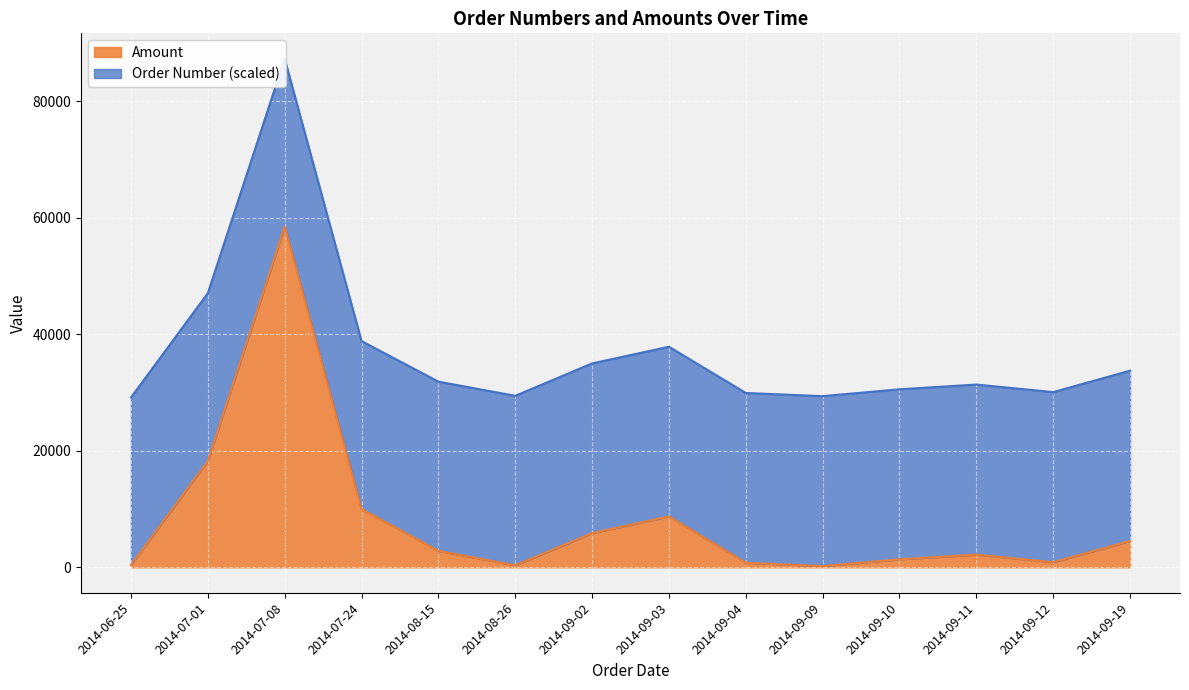

Where does the data first go above 2818?

2014-07-01